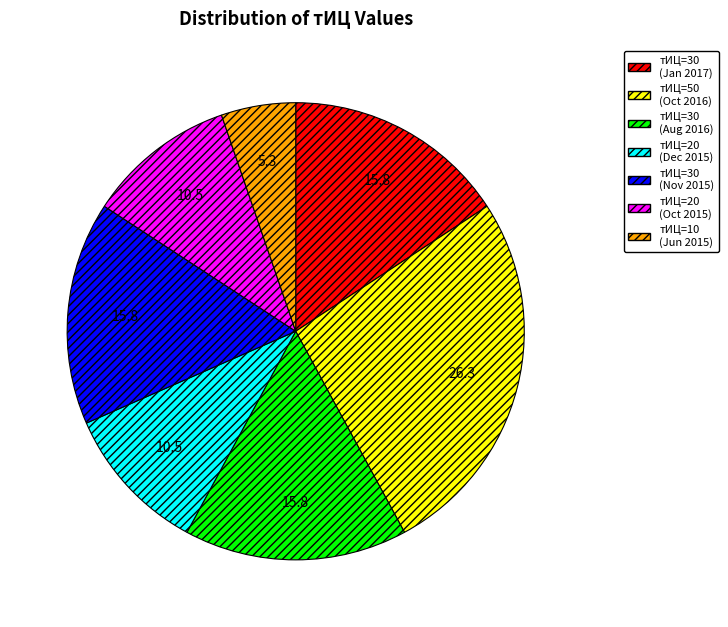

Is it true that тИЦ=30 (Nov 2015) is 5% of the pie?

False